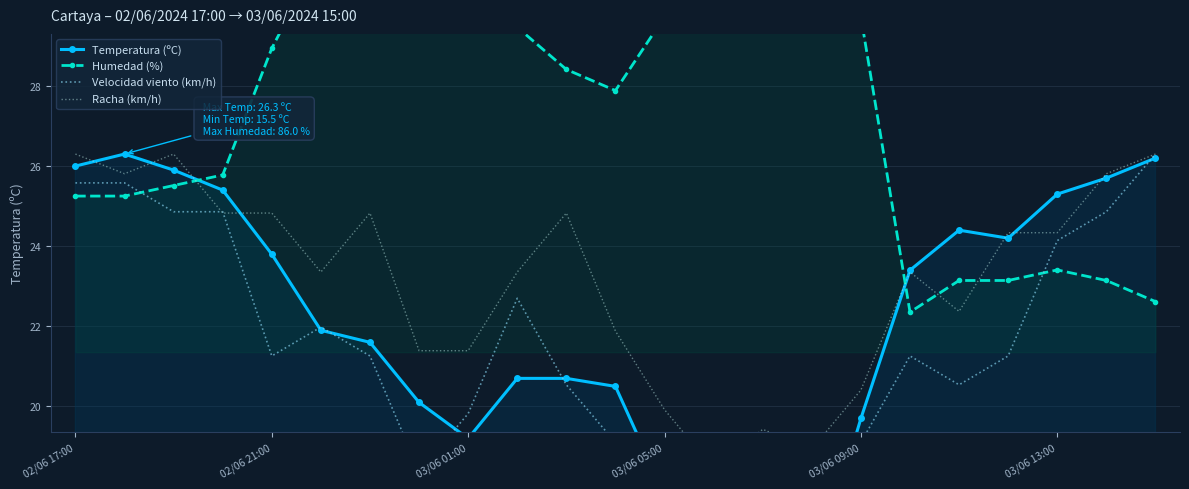

What is the difference between the Racha (km/h) values at 19 and 02/06 21:00?

1.5